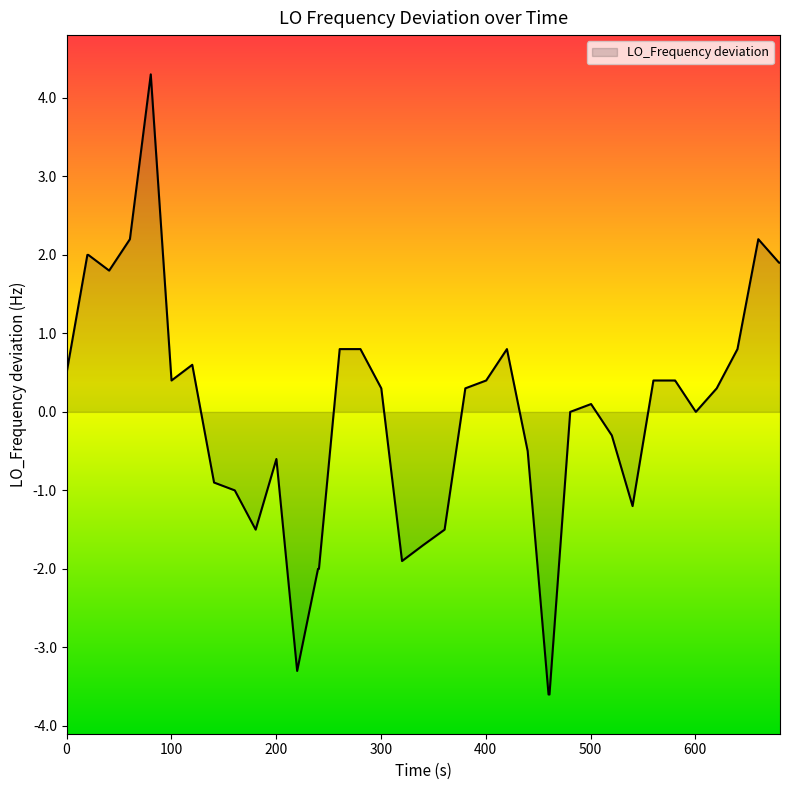

What is the smallest value displayed?

-3.6